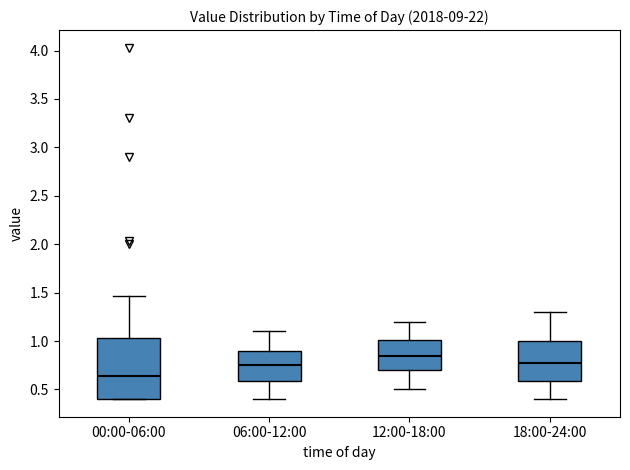

Where is the lower edge of the box for 12:00-18:00 on the y-axis? The values are not printed on the chart, so give them approximately, as read against the axis.

0.70